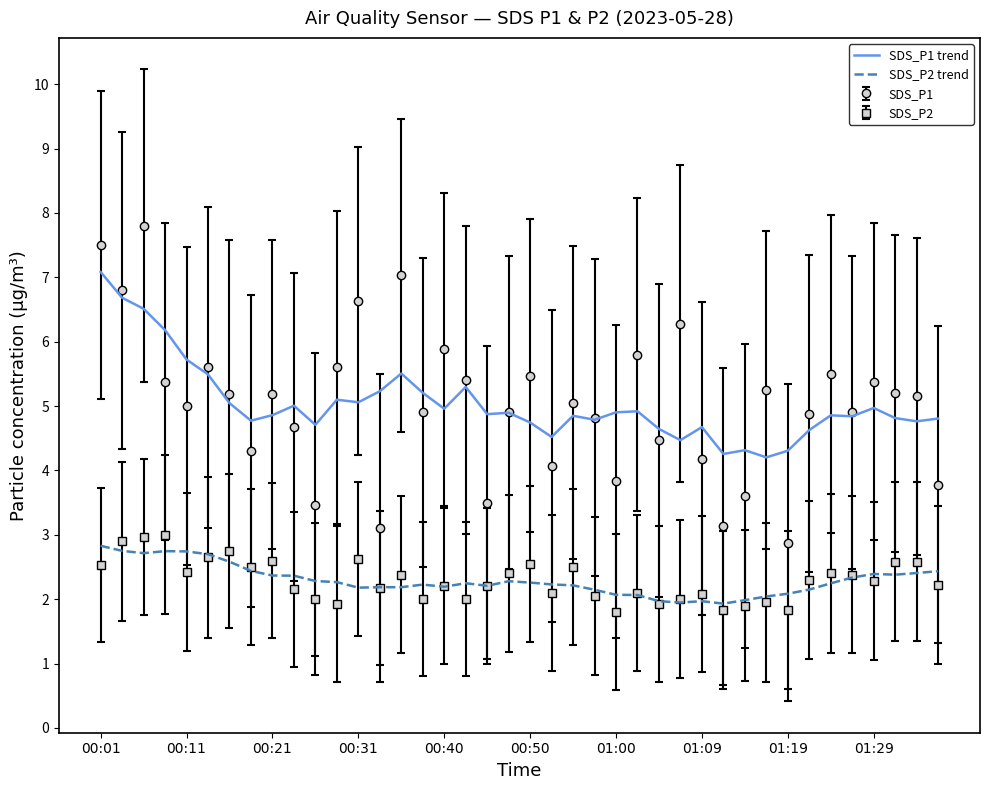

What is the average value of the SDS_P1 trend series?

5.0